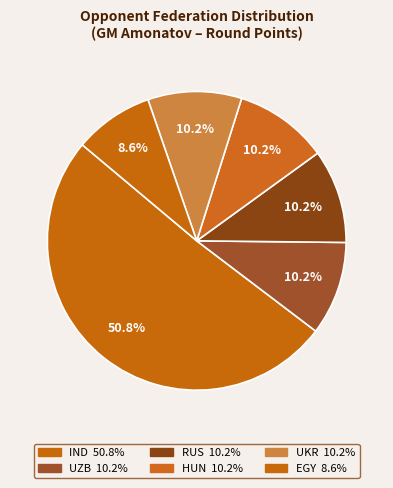

How many segments does this pie chart have?

6